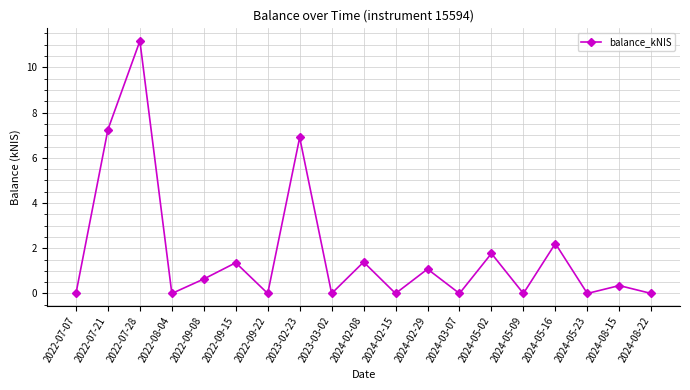

At which label is the value closest to 5?

2023-02-23